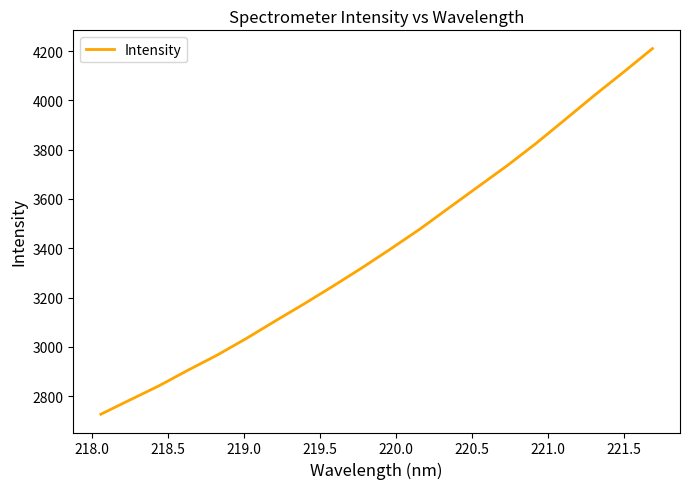

What is the smallest value displayed?

2726.8